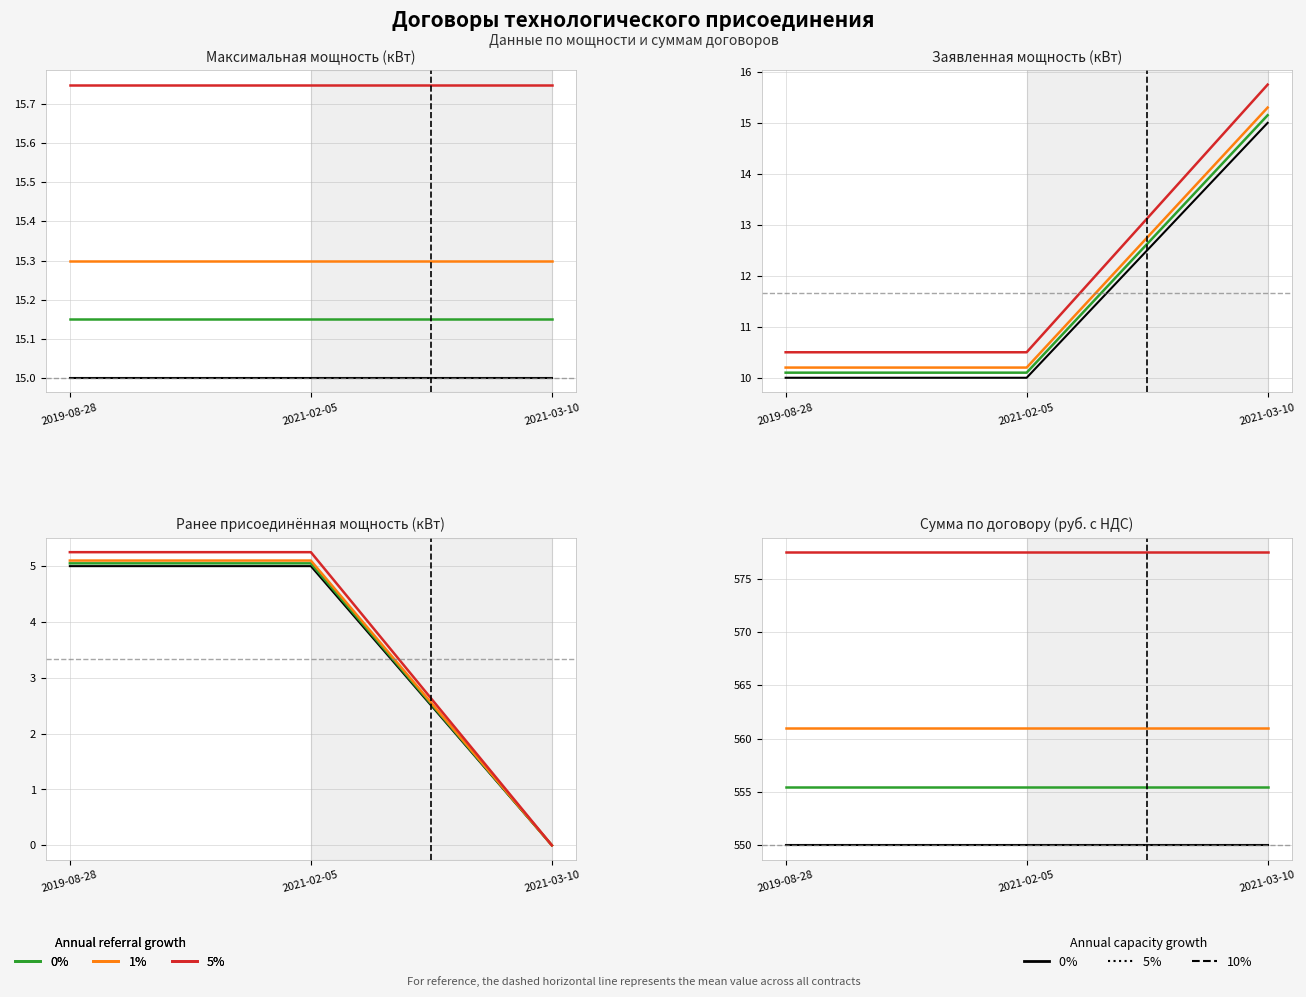

What is the sum of all 0% (ref growth) values?

1666.5